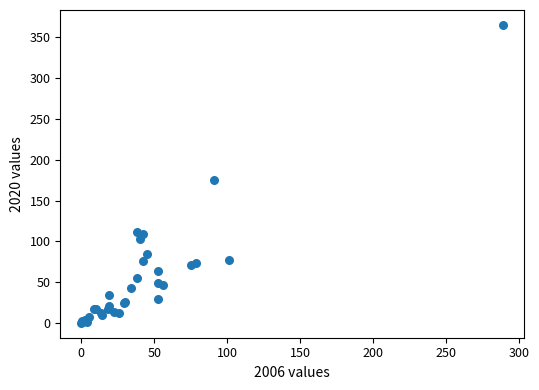

What Y value in the scatter plot is closest to 182?

174.8